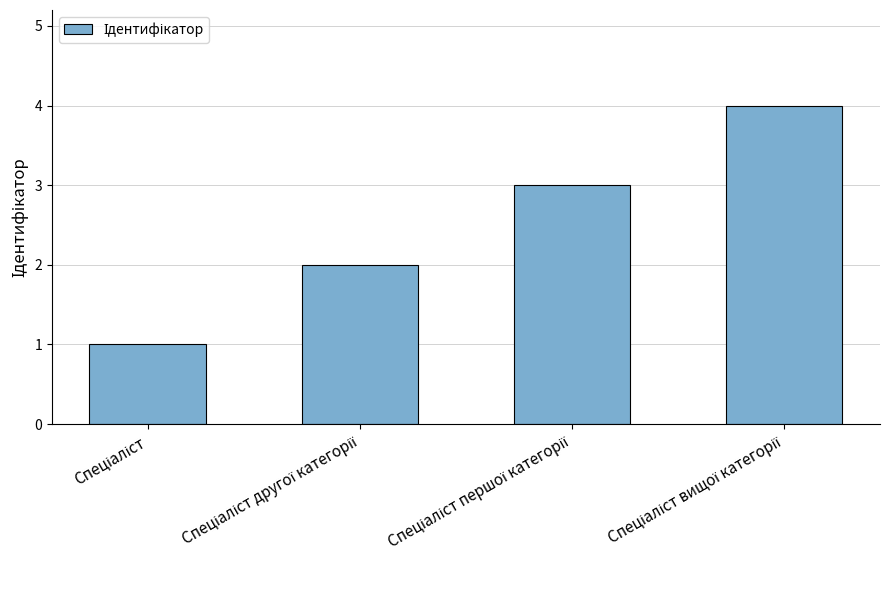

What is the difference between the maximum and minimum values?

3